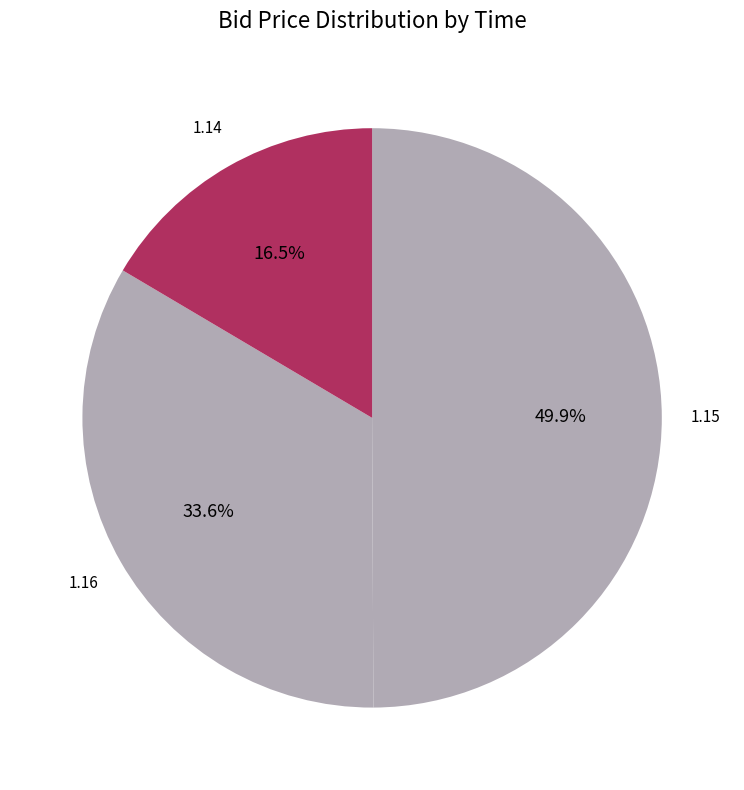

What portion of the pie excludes 1.16?

66.4%